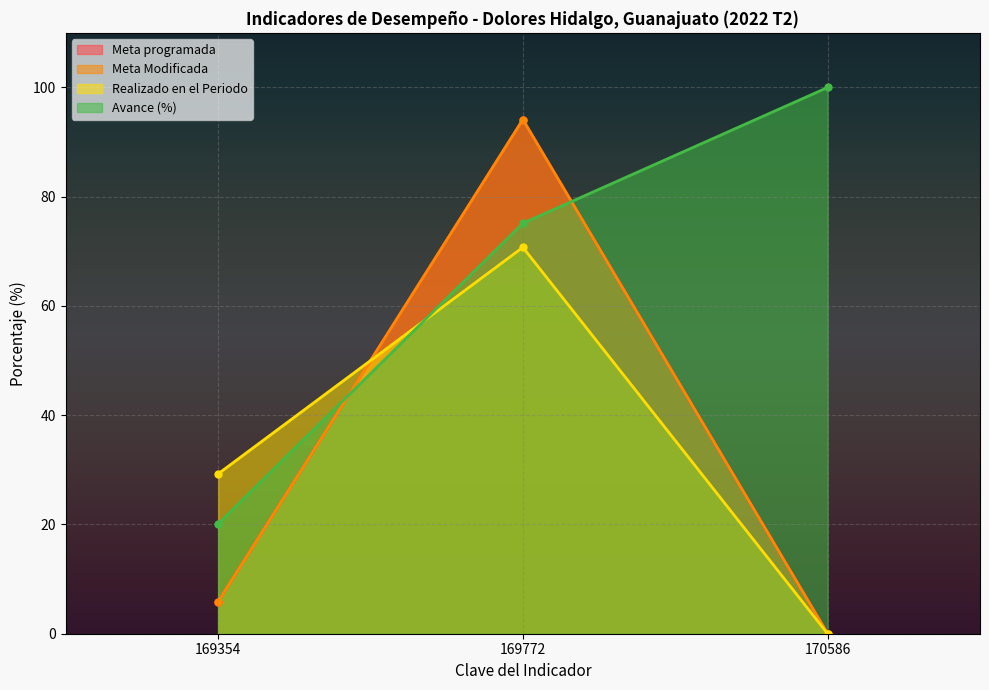

What is the difference between the Meta programada values at 169354 and 170586?

5.9